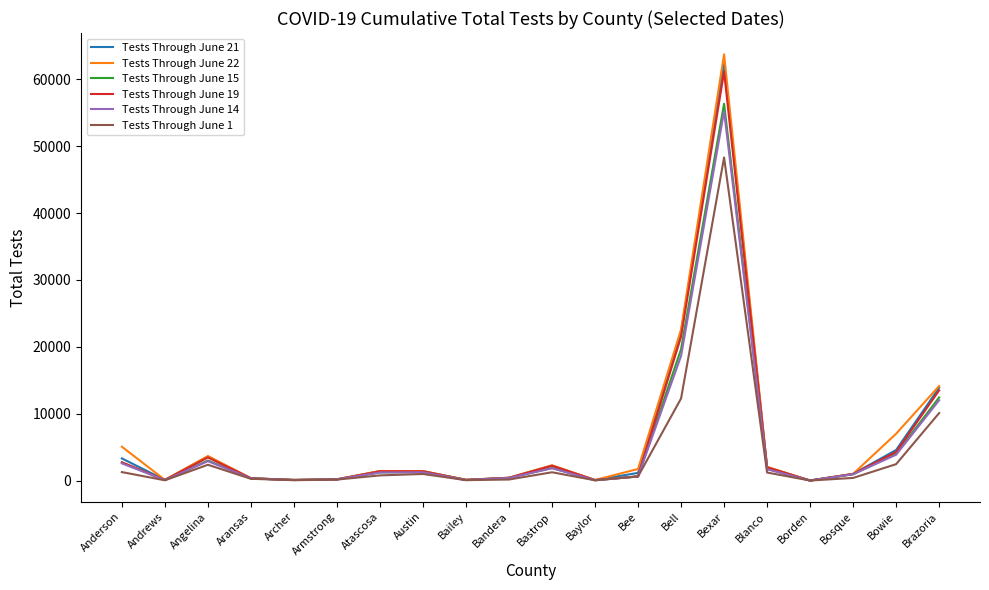

What is the greatest value displayed?

63752